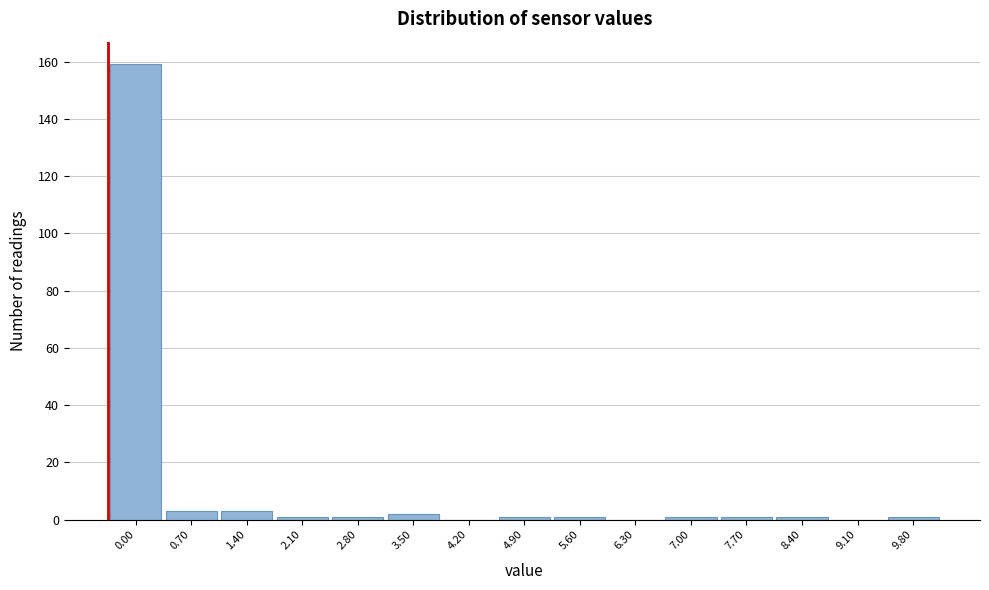

Reading right to left, what are all the values shown in this chart?

9.80=1	9.10=0	8.40=1	7.70=1	7.00=1	6.30=0	5.60=1	4.90=1	4.20=0	3.50=2	2.80=1	2.10=1	1.40=3	0.70=3	0.00=159